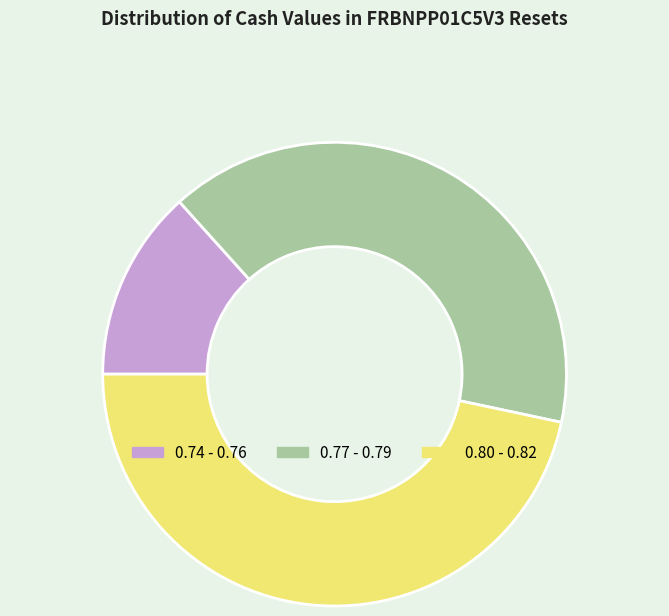

Is 0.74 - 0.76 the majority of the pie?

No